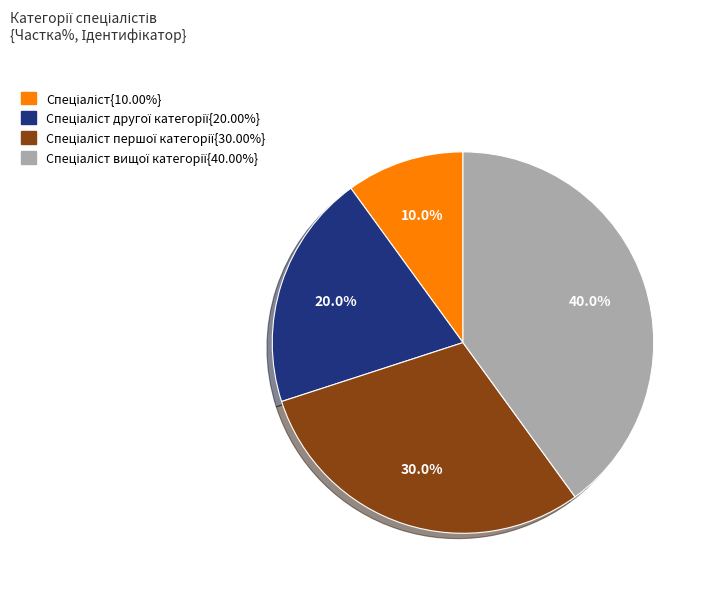

Is there any slice that represents more than half of the pie?

No